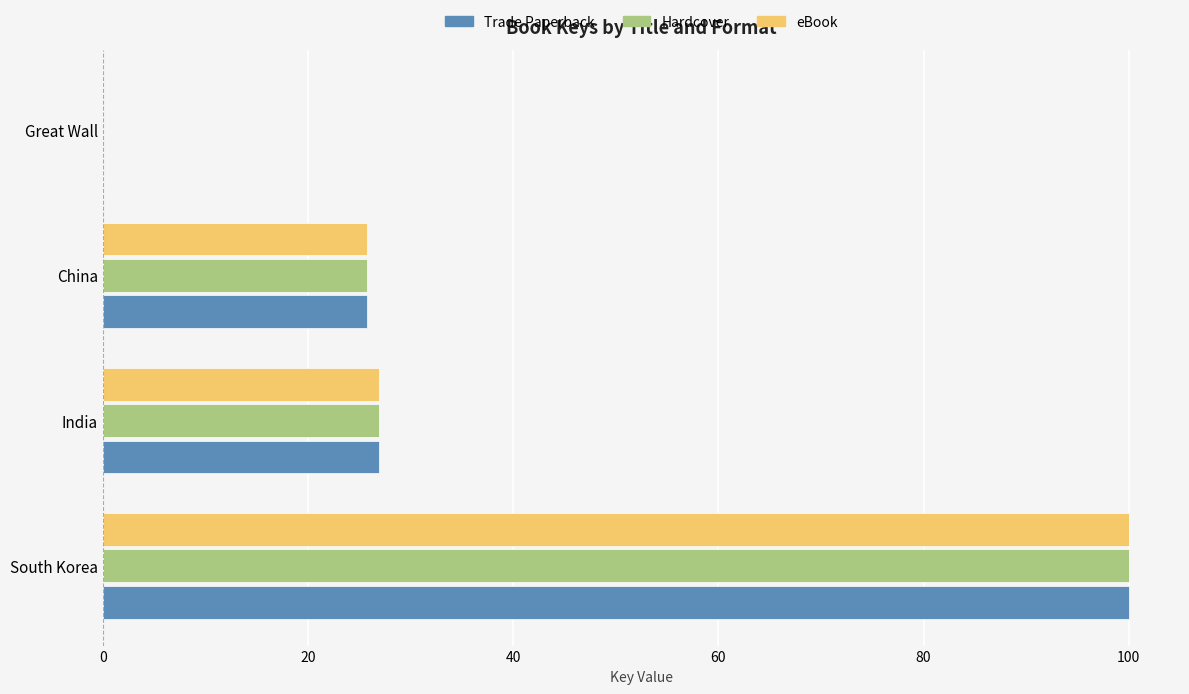

Between India and Great Wall, which series saw the biggest shift?

eBook